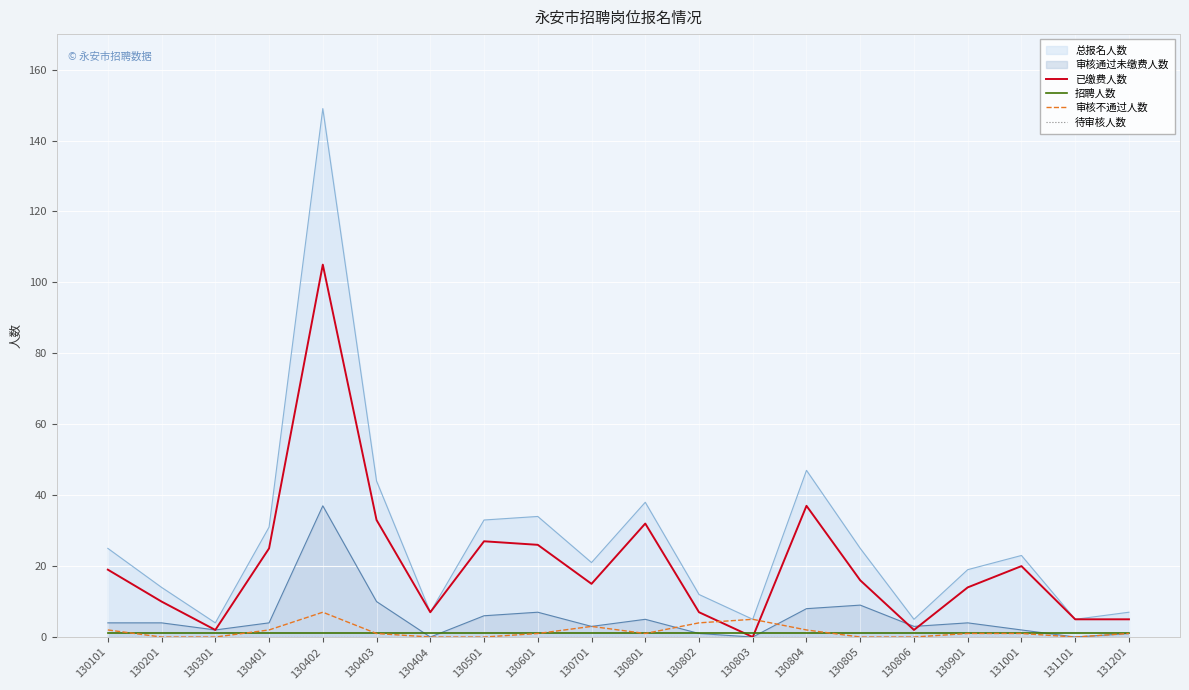

Which series has the largest range (max minus min)?

已缴费人数